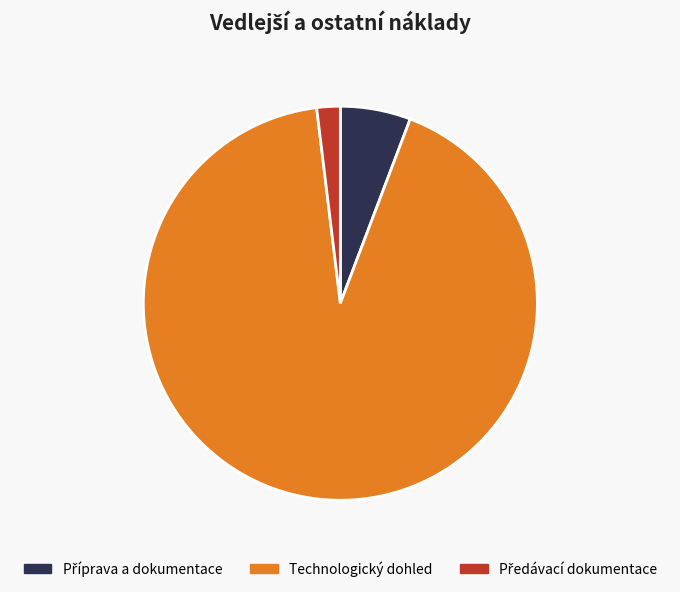

Is there a majority slice in this chart?

Yes